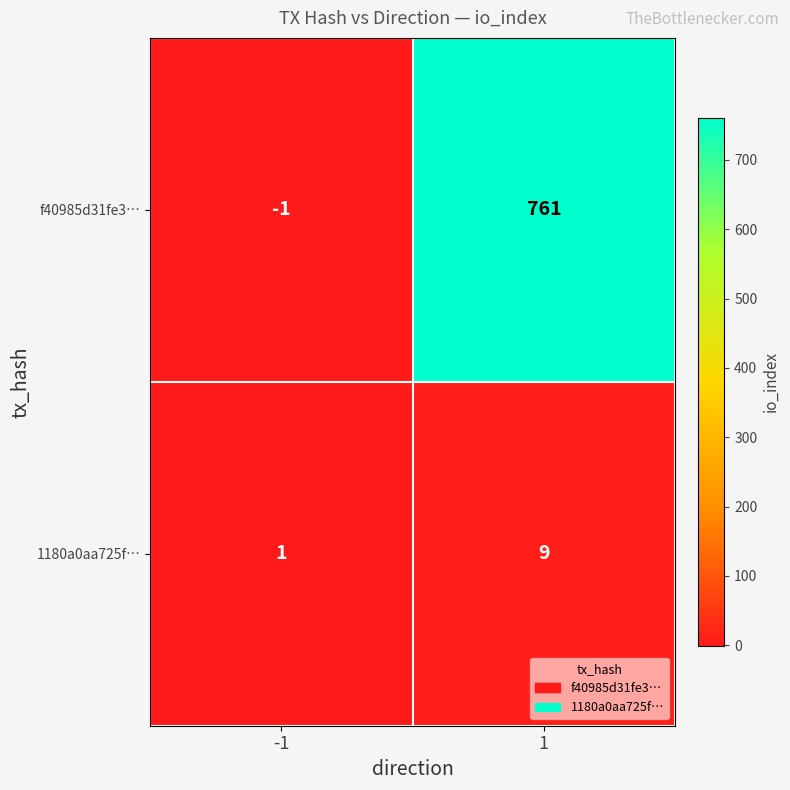

The value of 1180a0aa725f… at -1 is 1. True or false?

True